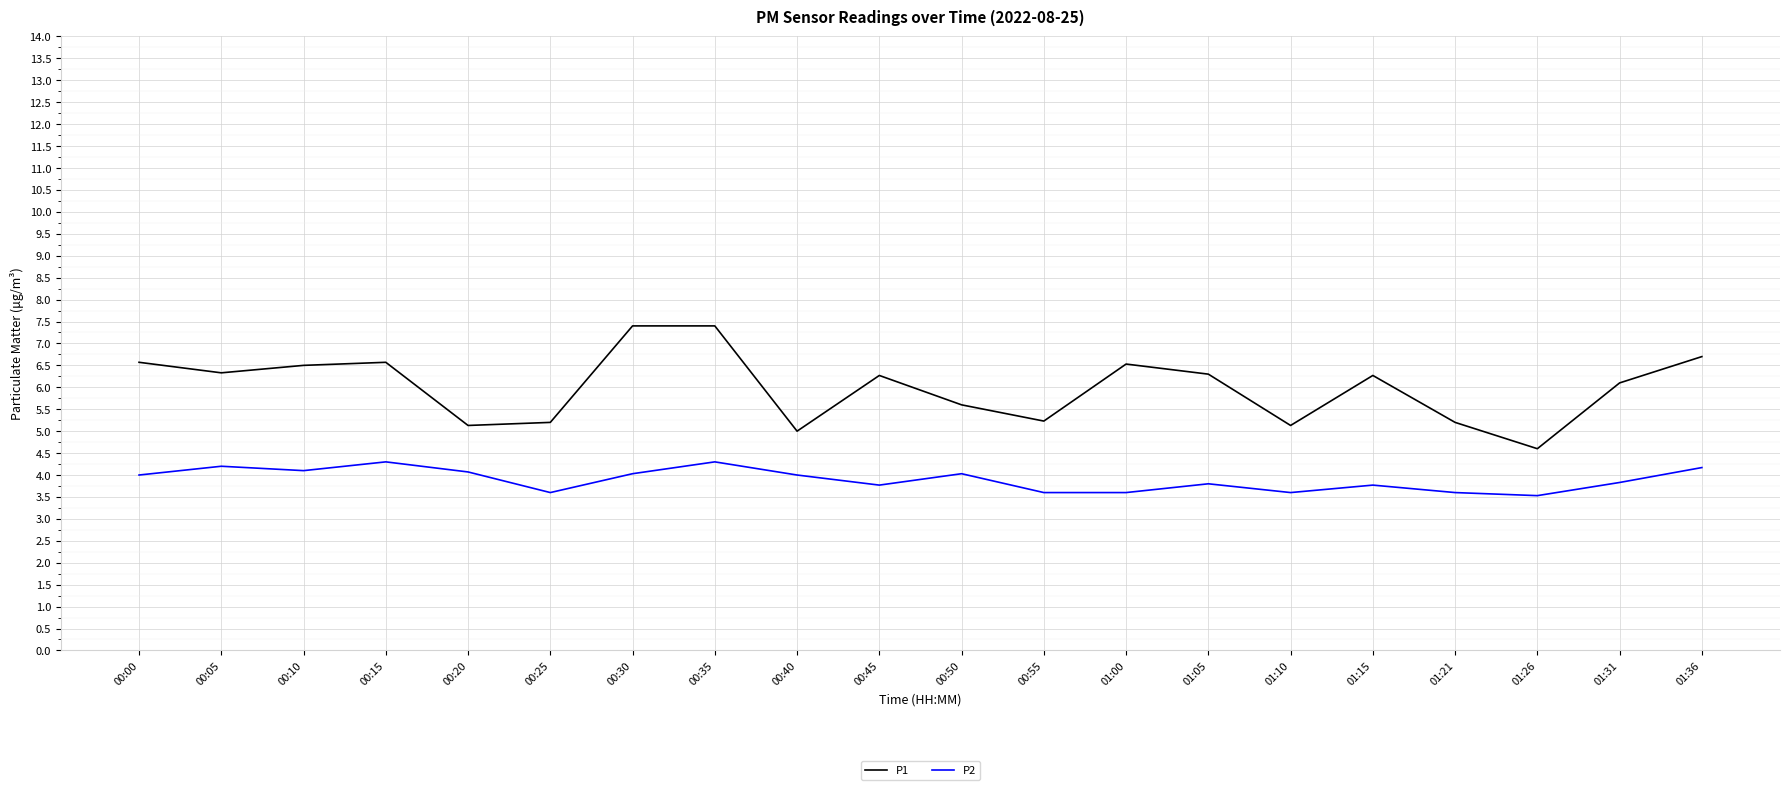

Which category has the lowest value in the P1 series?

01:26